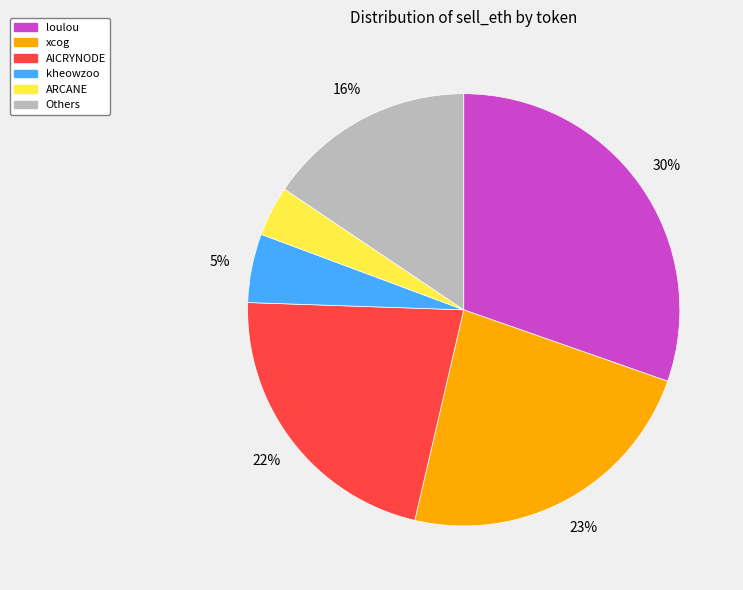

Is there any slice that represents more than half of the pie?

No